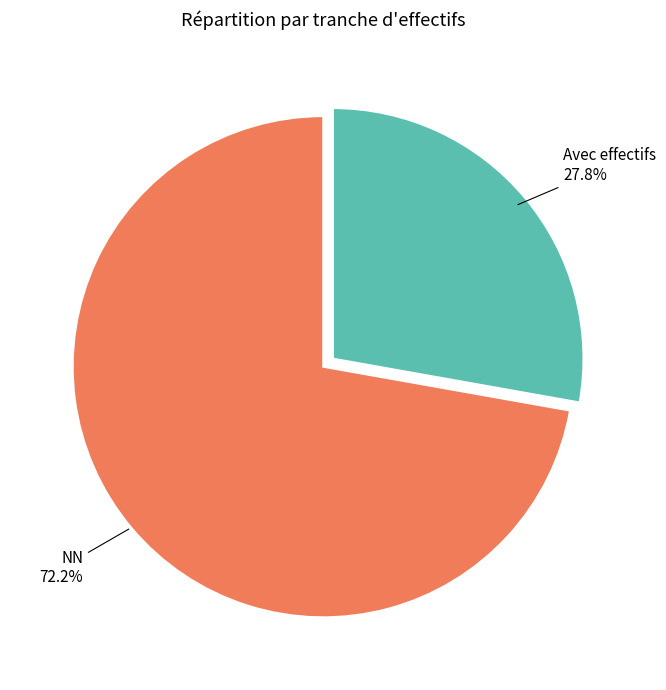

Is there a majority slice in this chart?

Yes